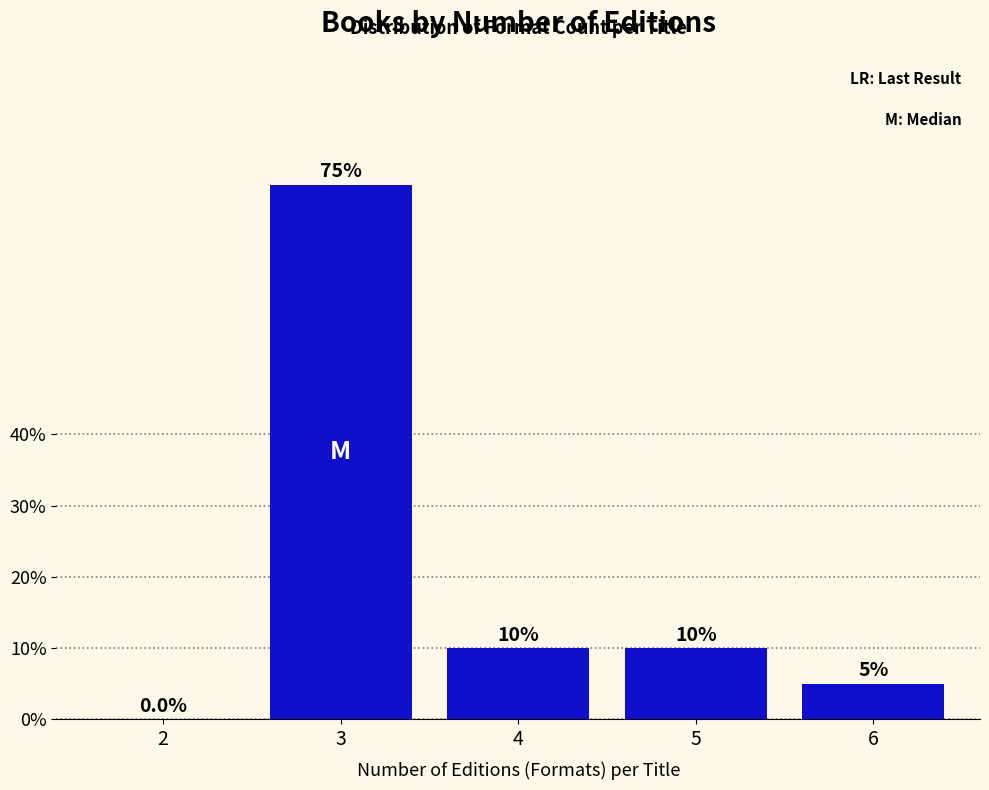

Reading left to right, list all the values displayed in this chart.

2=0	3=75	4=10	5=10	6=5